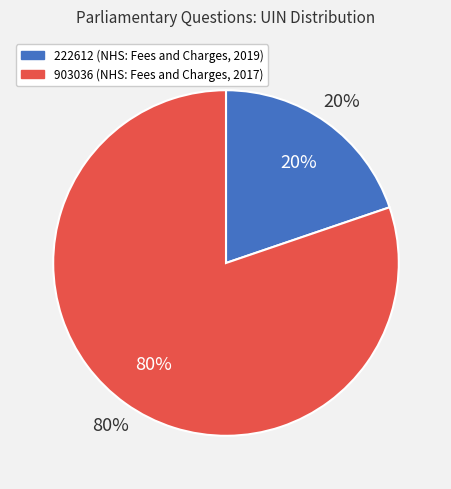

What percentage is the 903036 slice, to the nearest percent?

80%